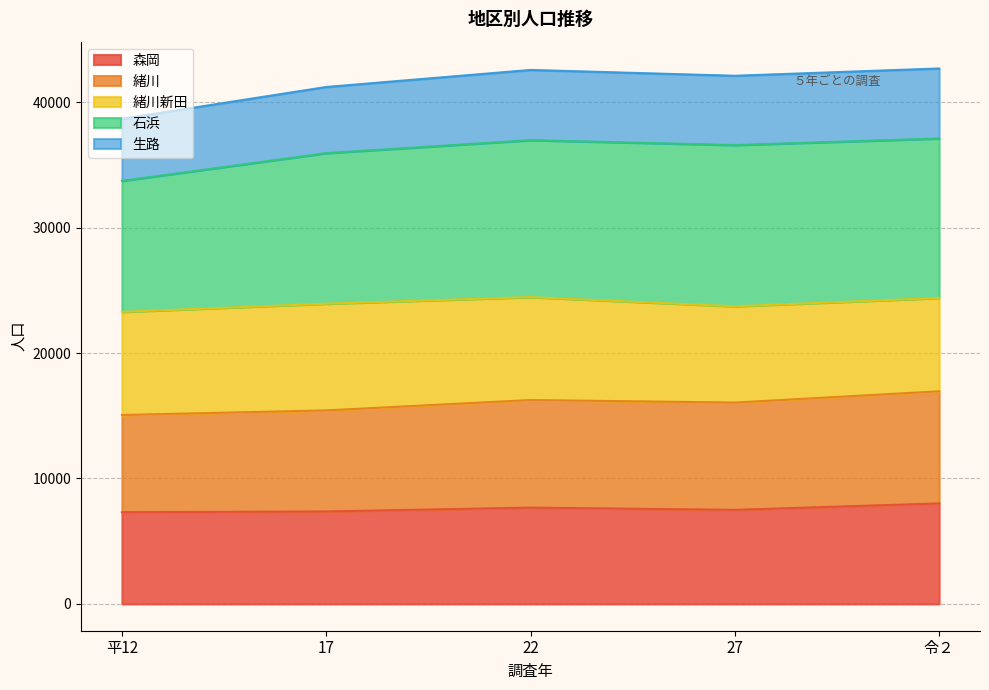

How many lines are shown in the chart?

5